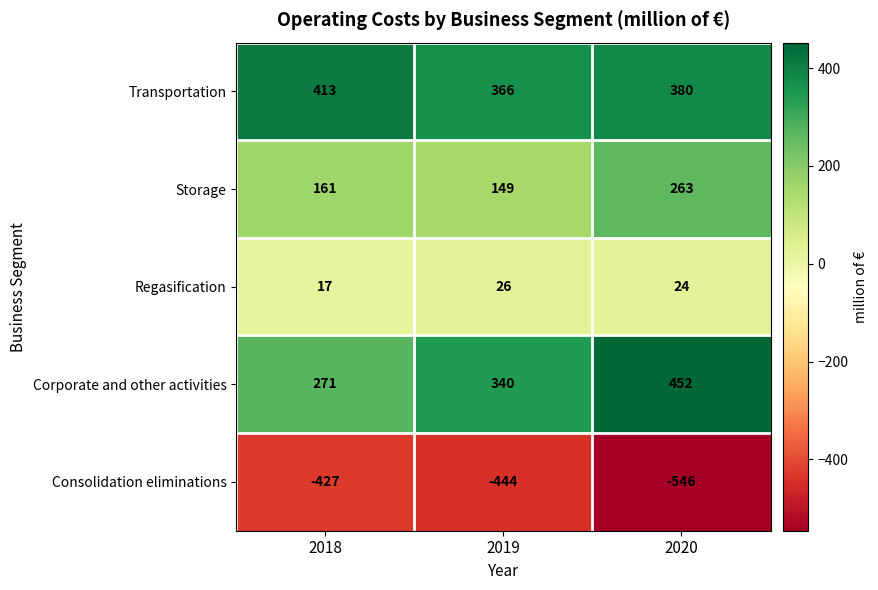

What value does the Regasification series have at 2020?

24